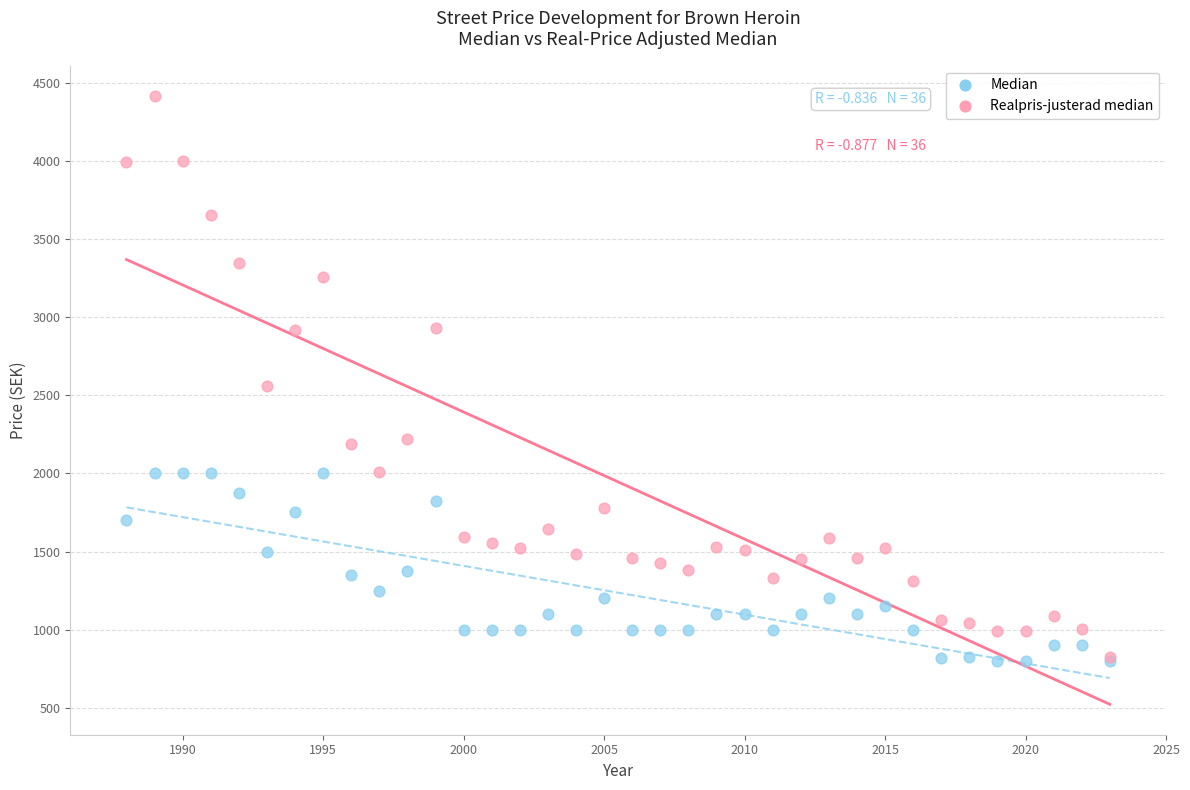

Across all series, what Y value is closest to 2607?

2556.7